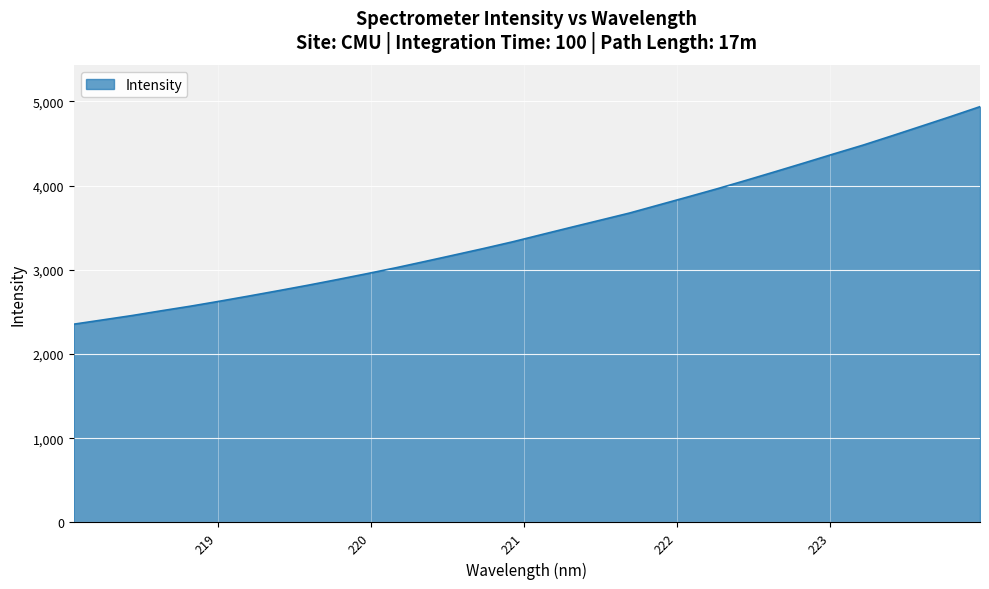

What is the maximum value shown in the chart?

4937.2